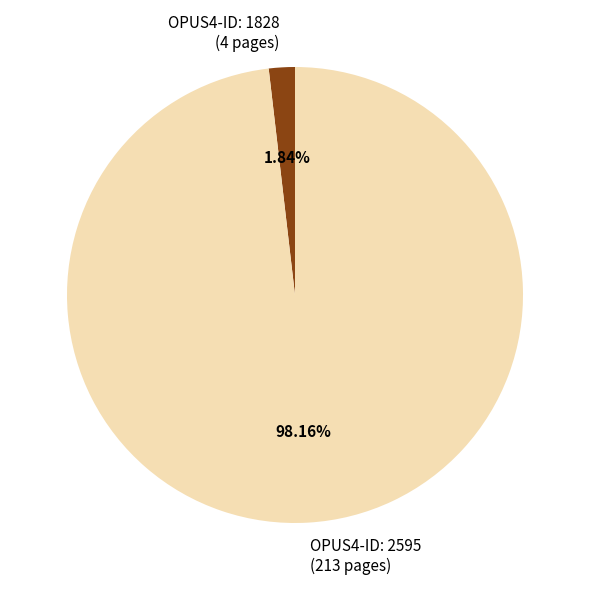

Rank the categories by value from highest to lowest.

OPUS4-ID: 2595 (213 pages), OPUS4-ID: 1828 (4 pages)